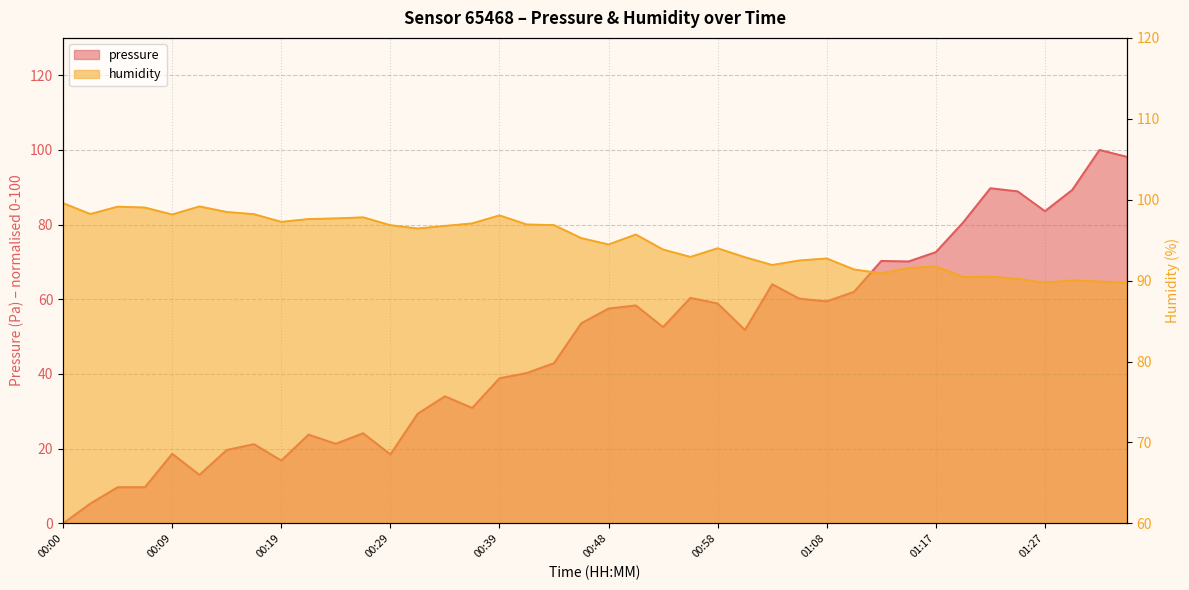

What is the value of the humidity point at the 2nd from the left?

98.2